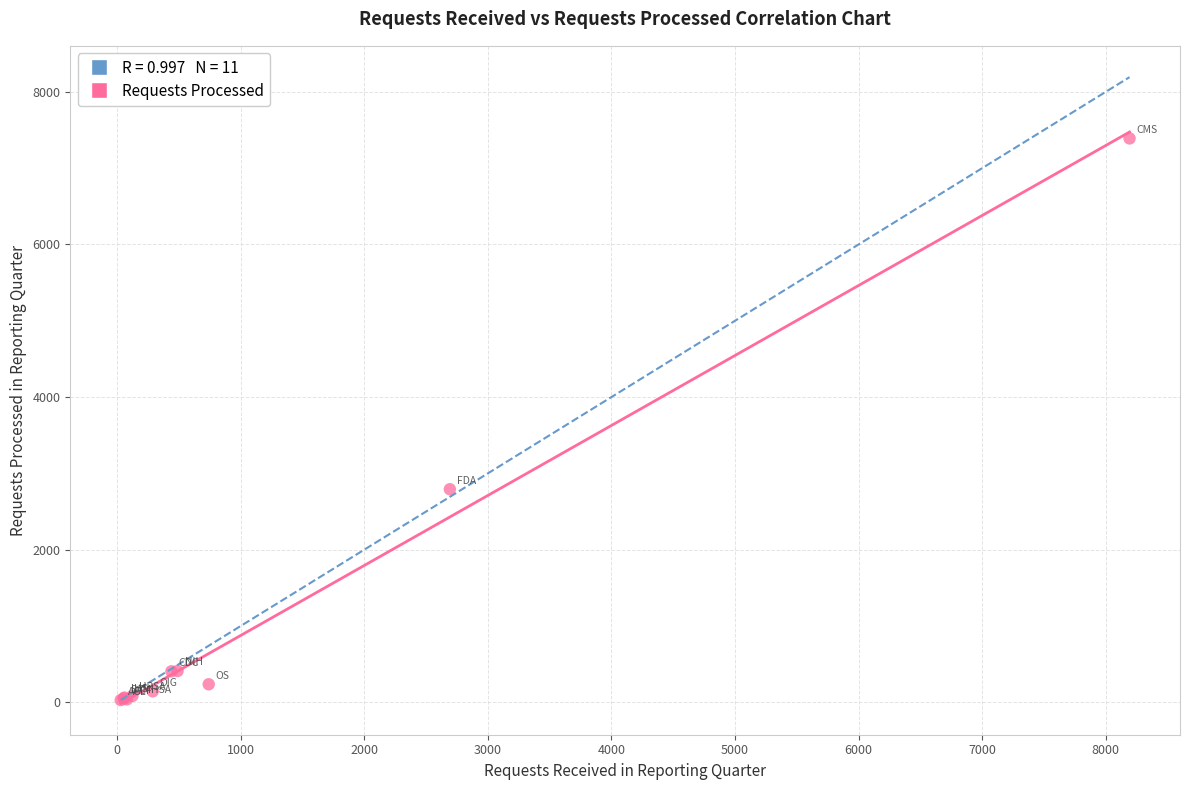

What Y value in the scatter plot is closest to 3709?

2792